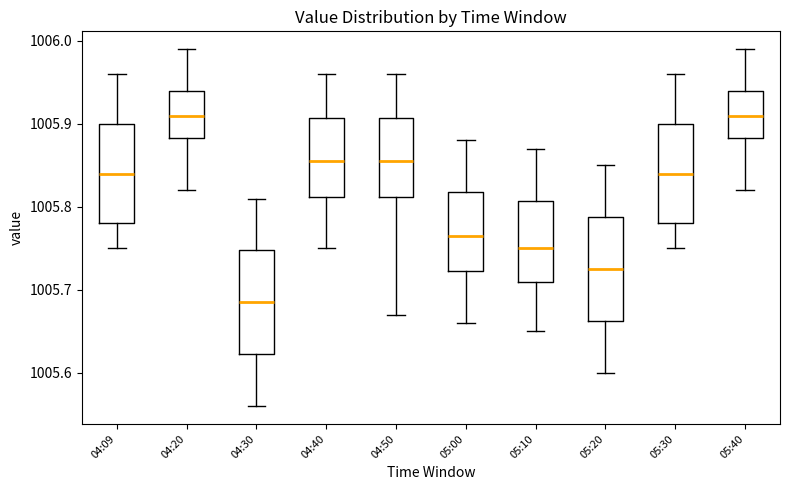

Which box has the lowest median line?

04:30